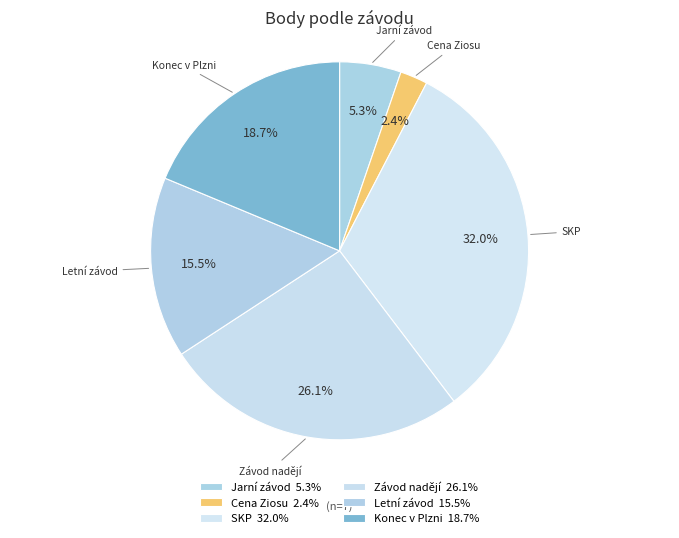

To the nearest percent, what percentage of the pie is SKP?

32%